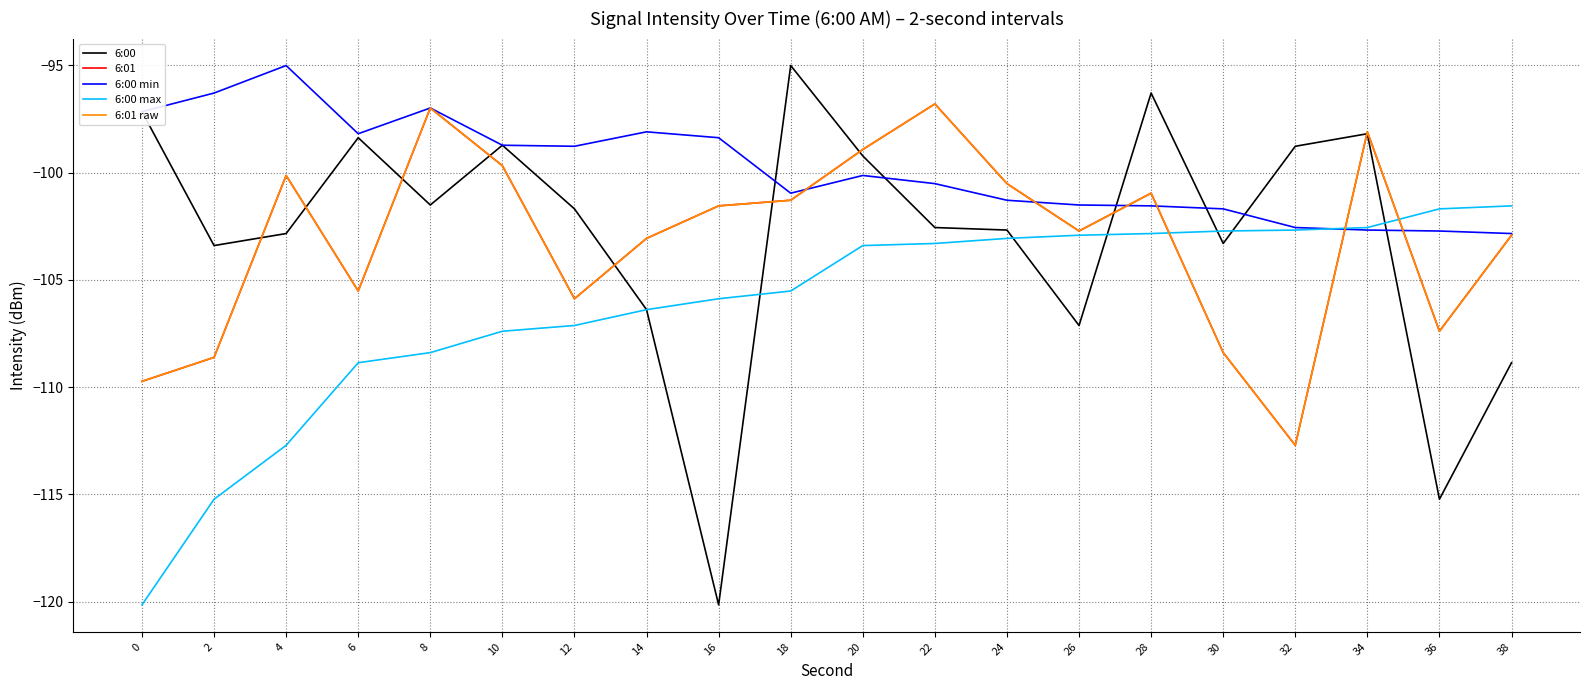

Where do 6:00 and 6:01 raw first cross each other?

2 and 4